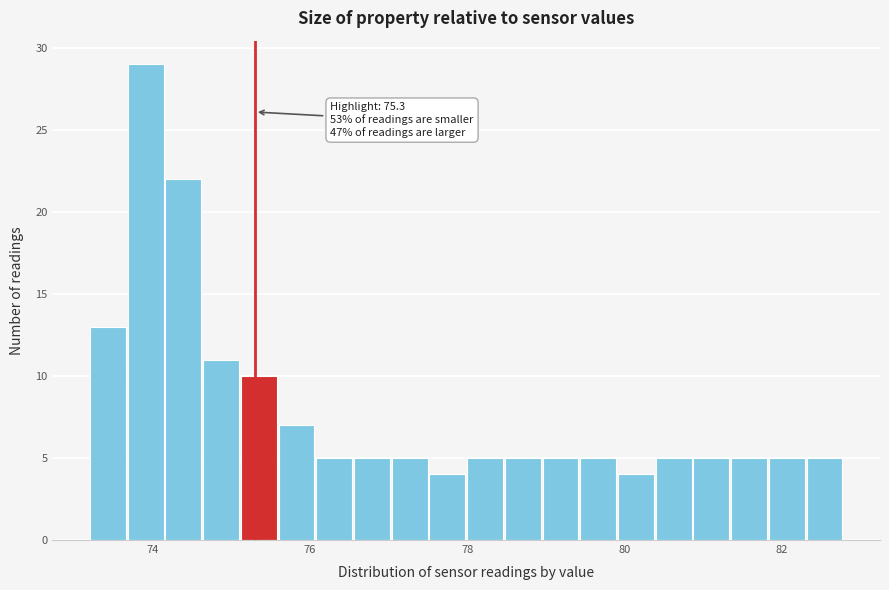

Read against the x-axis, roughly where is the centre of the tallest bar?

74.0